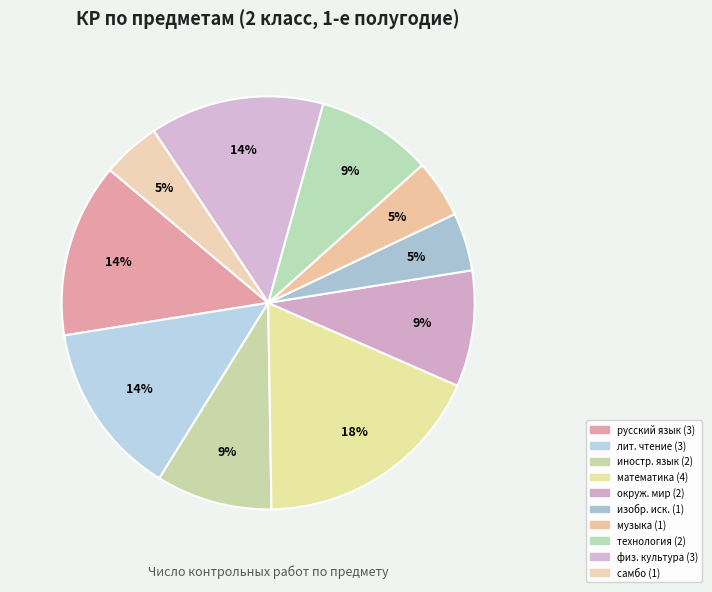

How many slices are in this pie chart?

10